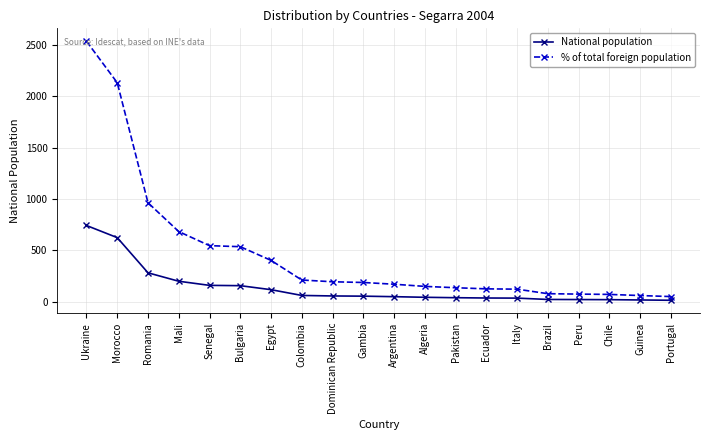

The value of National population at Romania is 423. True or false?

False